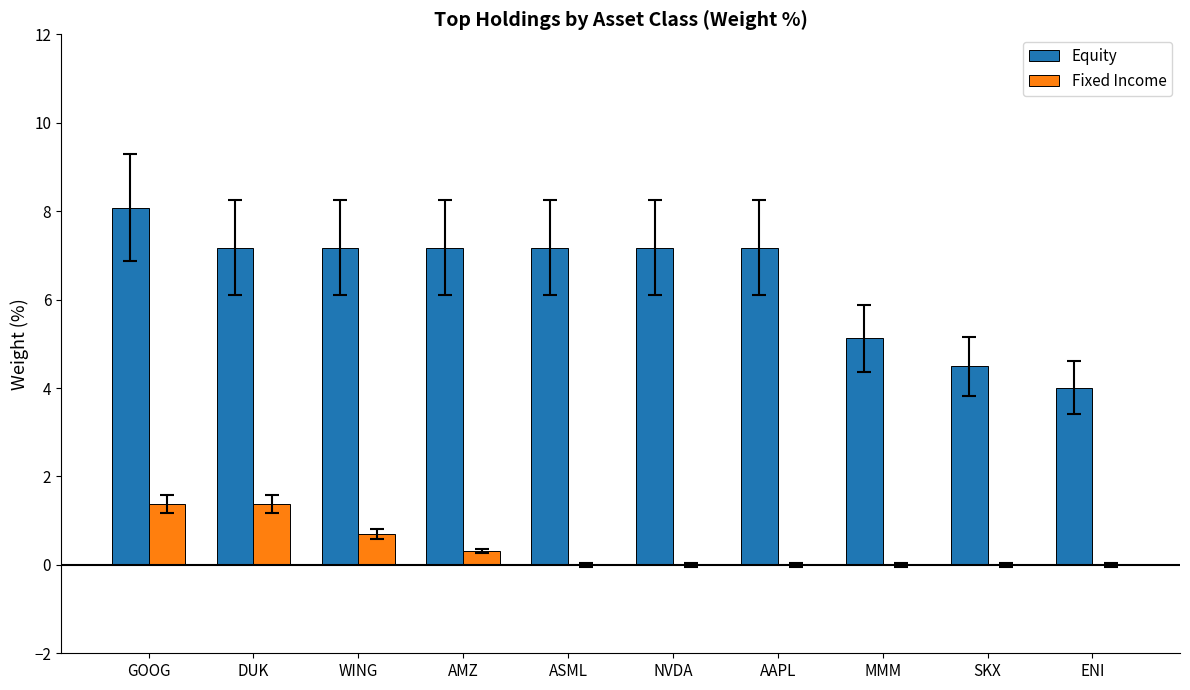

Which series has the largest total across all categories?

Equity